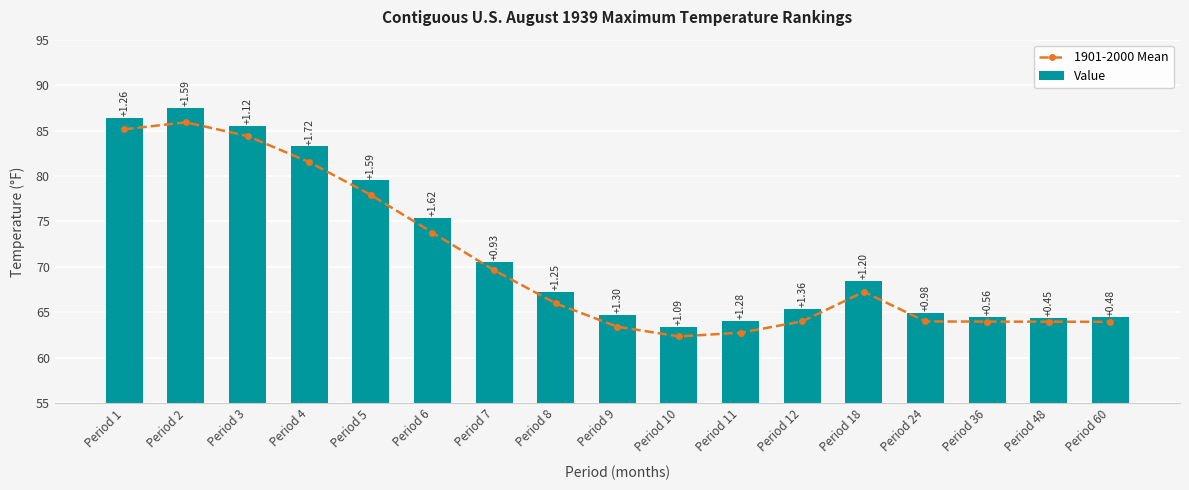

What is the greatest value displayed?

87.5